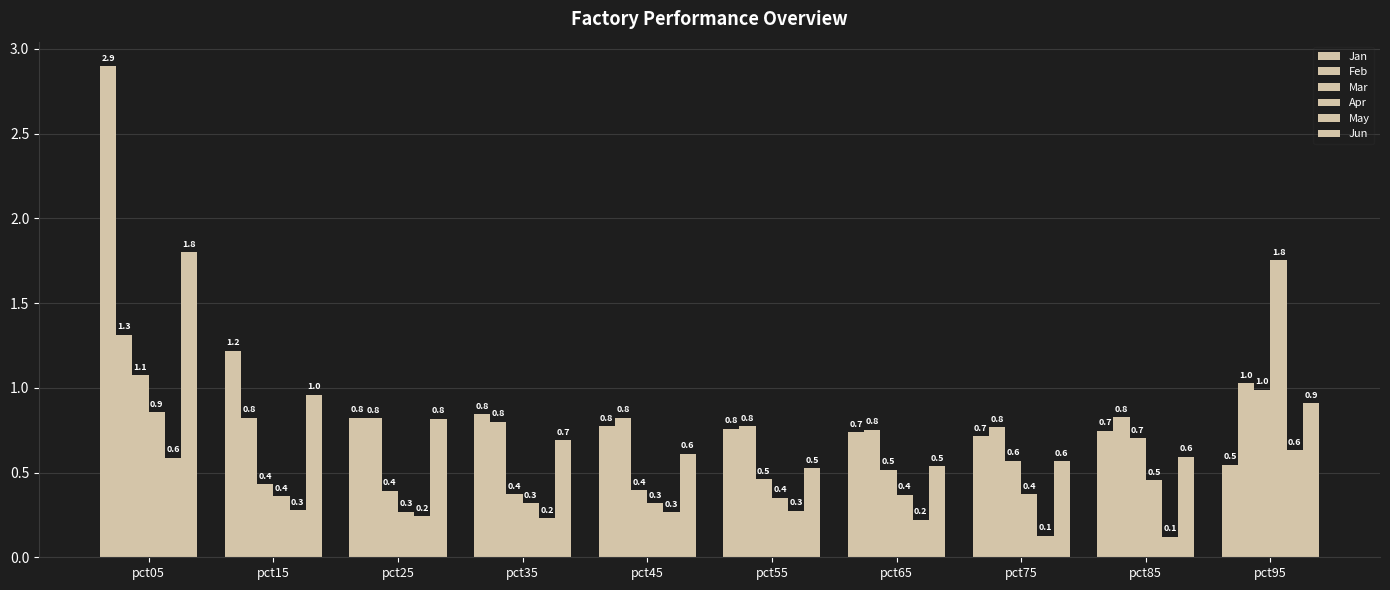

What is the average value of the Apr series?

0.5